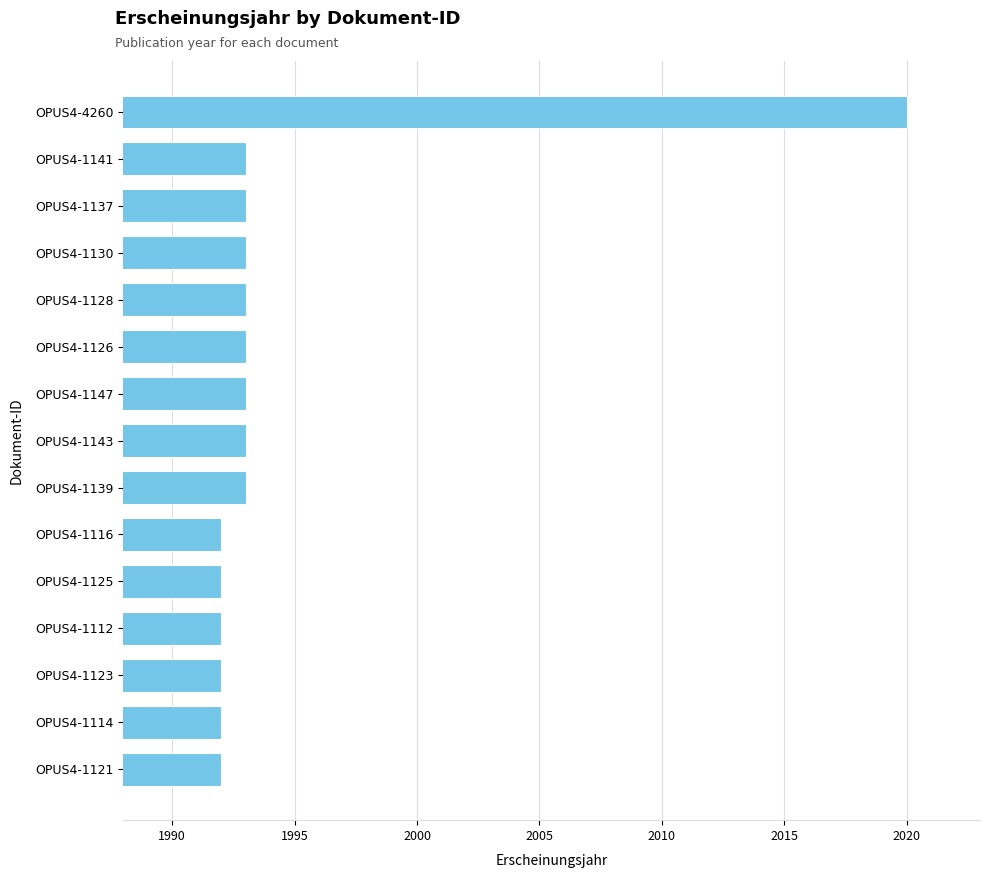

How many data points does each series have?

15